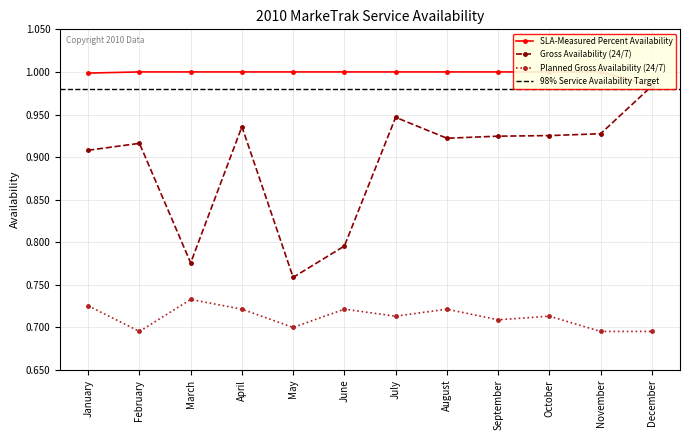

Reading left to right, transcribe all the data shown in this chart.

SLA-Measured Percent Availability: January=1.0	February=1.0	March=1.0	April=1.0	May=1.0	June=1.0	July=1.0	August=1.0	September=1.0	October=1.0	November=1.0	December=1.0
Gross Availability (24/7): January=0.9	February=0.9	March=0.8	April=0.9	May=0.8	June=0.8	July=0.9	August=0.9	September=0.9	October=0.9	November=0.9	December=1.0
Planned Gross Availability (24/7): January=0.7	February=0.7	March=0.7	April=0.7	May=0.7	June=0.7	July=0.7	August=0.7	September=0.7	October=0.7	November=0.7	December=0.7